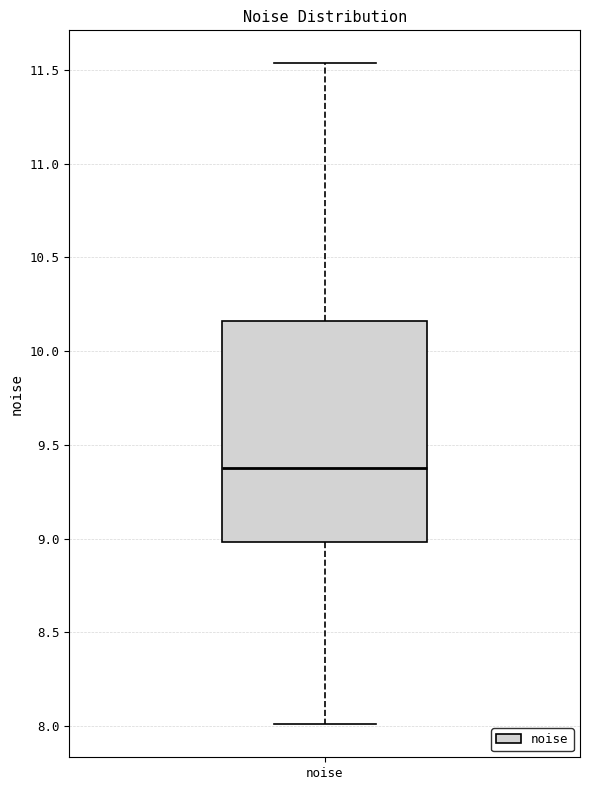

Read this box plot against the y-axis: the position of the median line, the range covered by the box, and the ends of both whiskers. The values are not printed on the chart, so give them approximately, as read against the axis.

median 9.40, box 9.00 to 10.15, whiskers 8.00 to 11.55